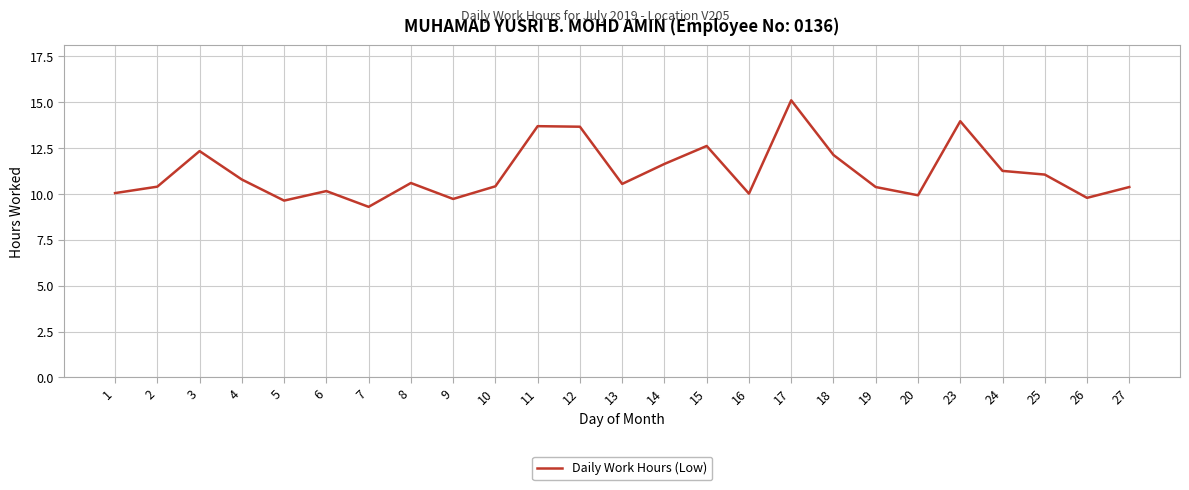

How many lines are shown in the chart?

1